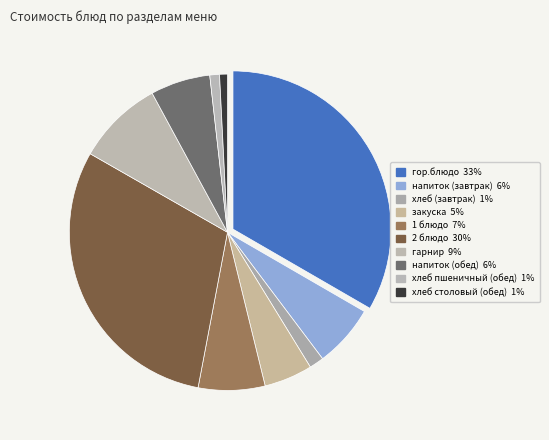

Which slice is the smallest?

хлеб столовый (обед)